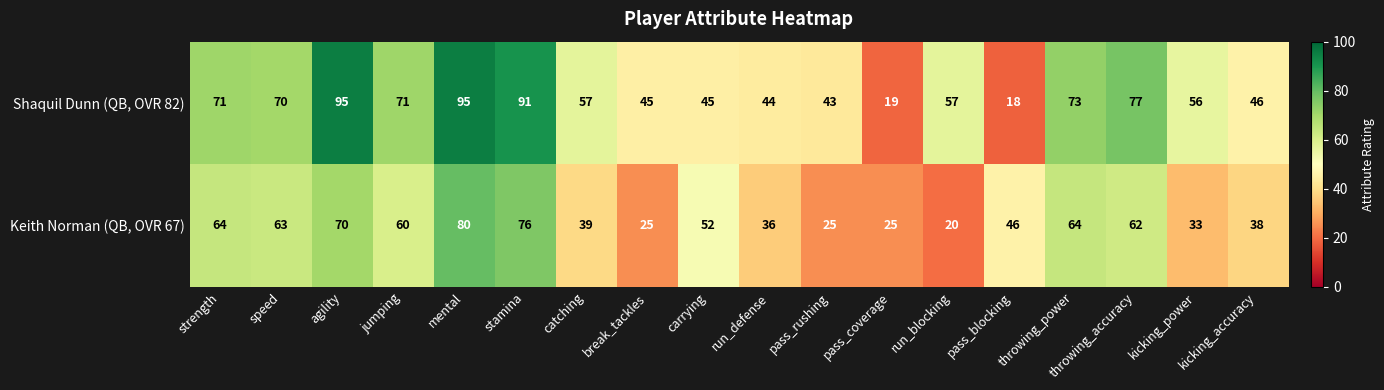

List the series in order of their overall mean, highest first.

Shaquil Dunn (QB, OVR 82), Keith Norman (QB, OVR 67)